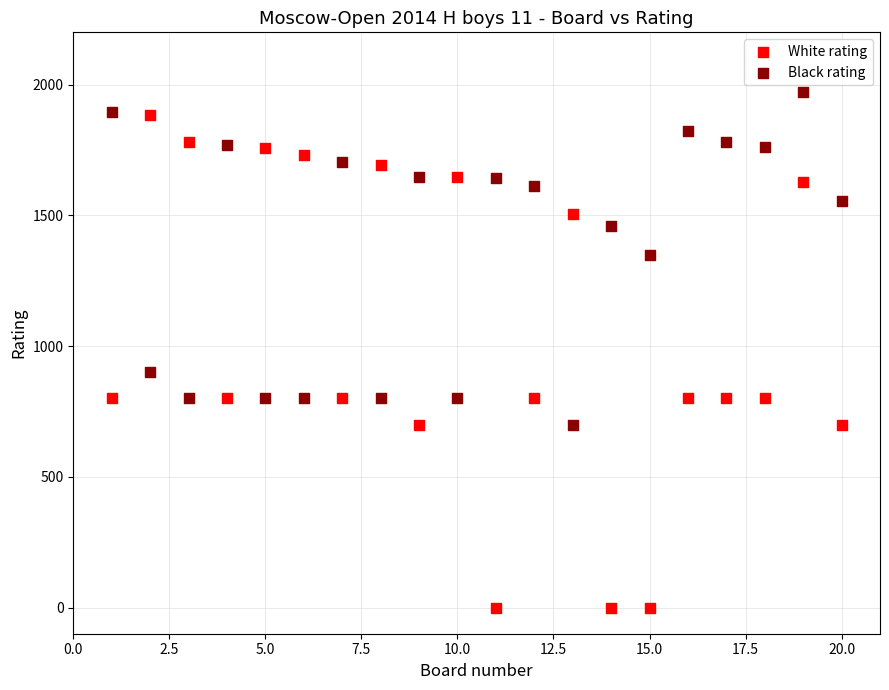

Which series reaches the minimum Y coordinate?

White rating